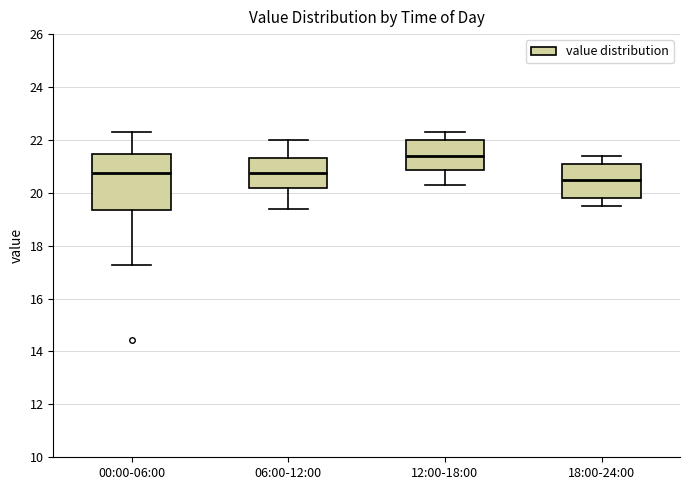

Reading left to right, transcribe this box plot: for each box, give where its median line is, the range the box spans, and where its two whiskers end, as read against the y-axis. The values are not printed on the chart, so give them approximately, as read against the axis.

00:00-06:00: median 20.8, box 19.4 to 21.4, whiskers 17.2 to 22.4
06:00-12:00: median 20.8, box 20.2 to 21.4, whiskers 19.4 to 22.0
12:00-18:00: median 21.4, box 20.8 to 22.0, whiskers 20.4 to 22.4
18:00-24:00: median 20.6, box 19.8 to 21.2, whiskers 19.6 to 21.4